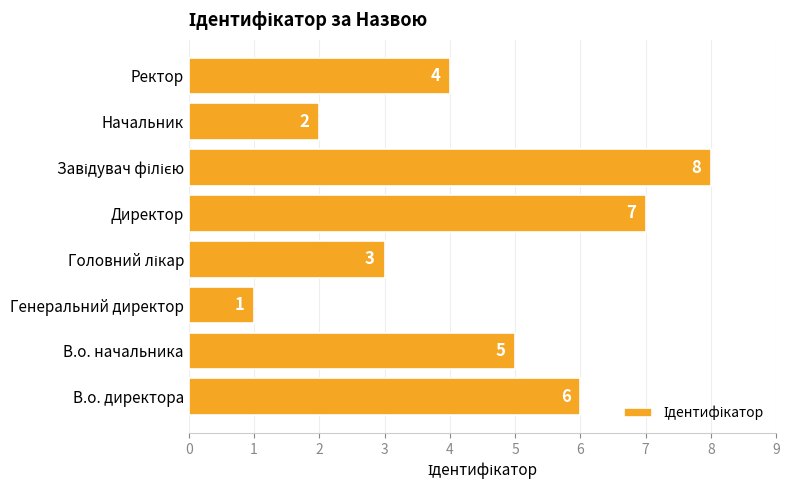

Which category has the lowest value across all series?

Генеральний директор